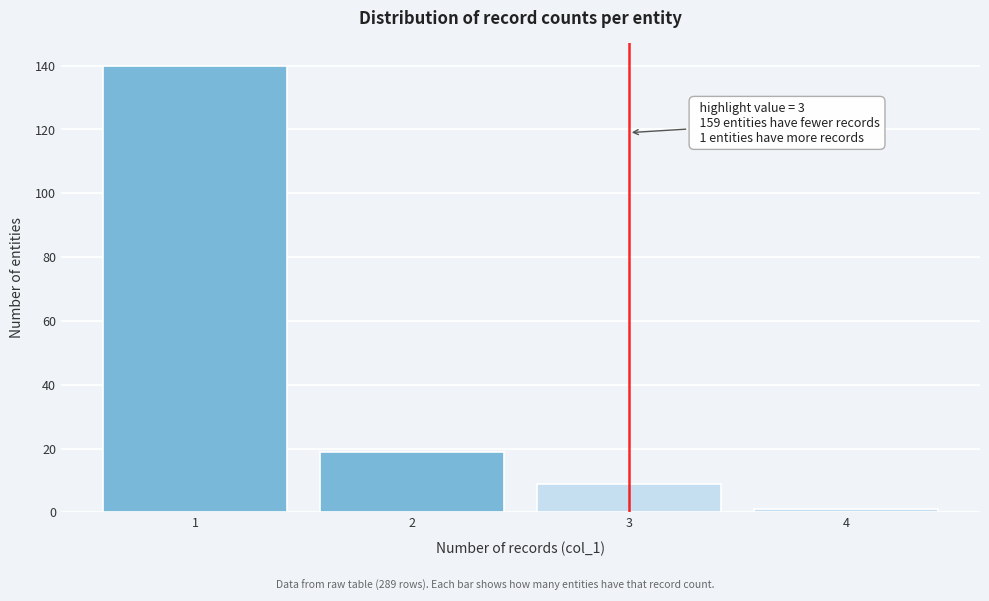

Reading right to left, what are all the values shown in this chart?

4=1	3=9	2=19	1=140